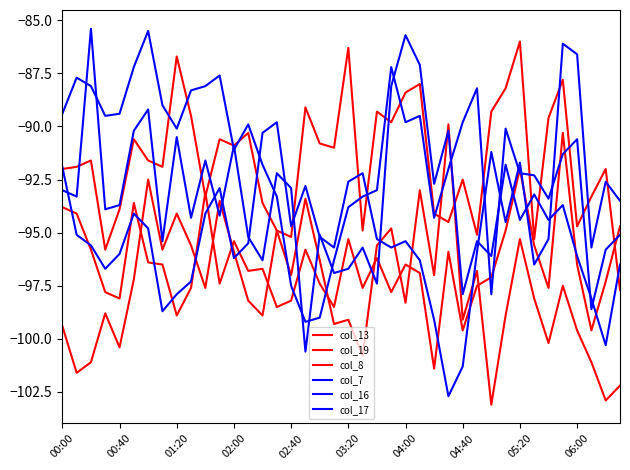

Does the chart display data point markers on the line(s)?

No